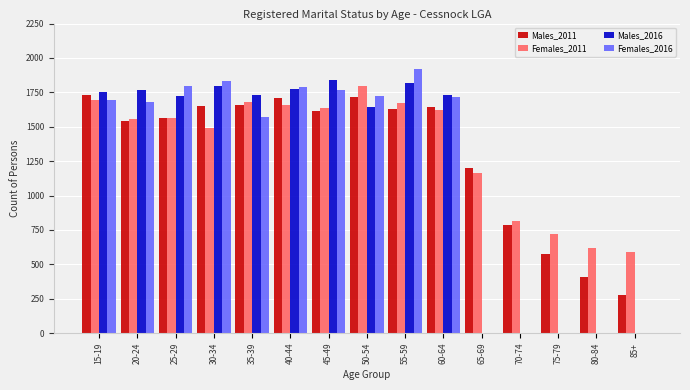

At which label is Females_2016 closest to 959?

35-39